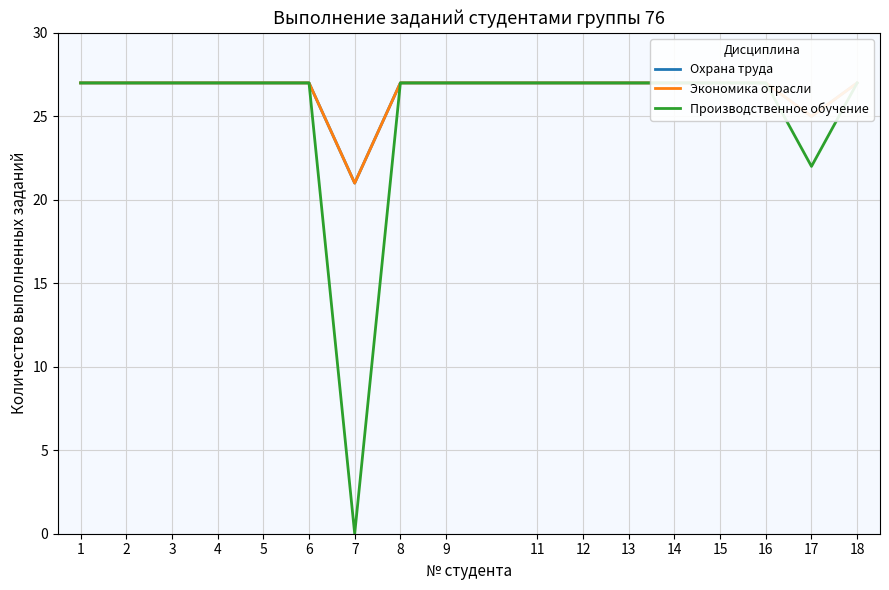

Which label corresponds to the largest value in the chart?

1